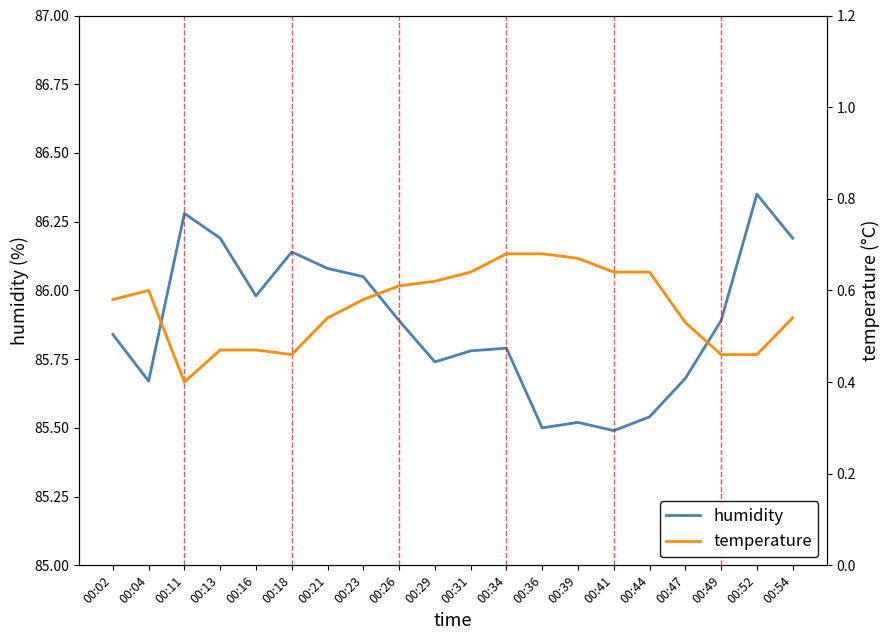

At which category does temperature reach its first local peak?

00:04